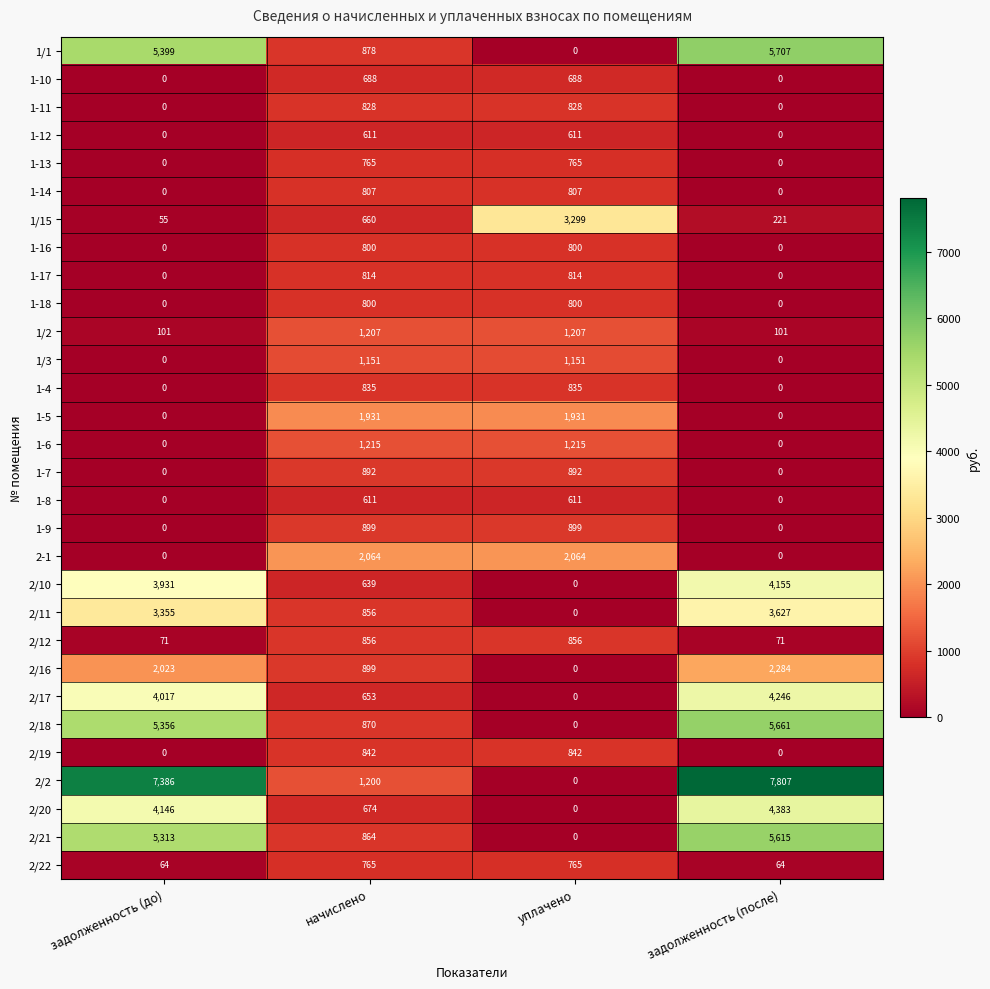

How many values in 2/20 are above zero?

3